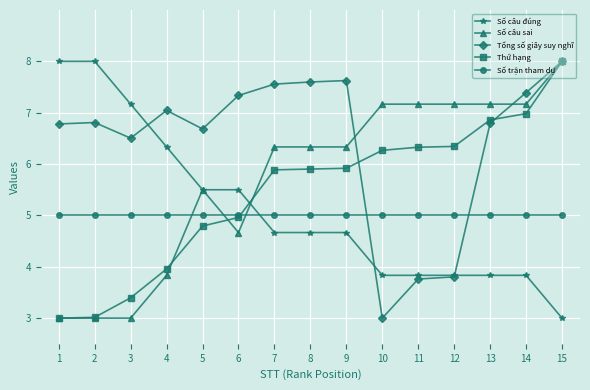

Does the chart have visible grid lines?

Yes